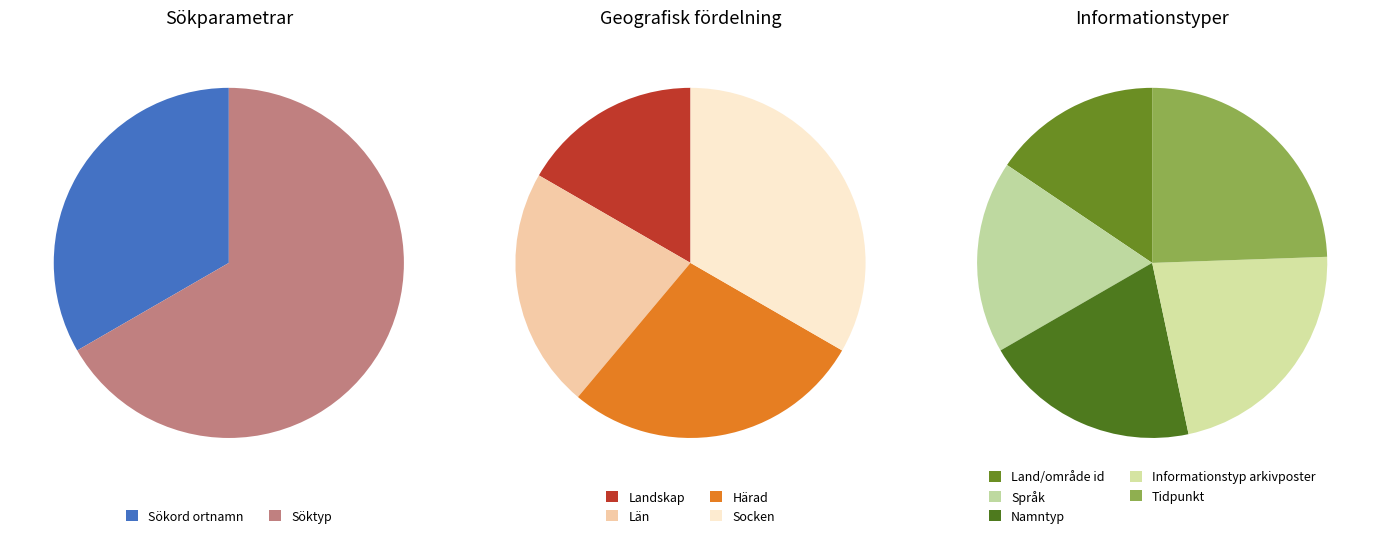

Which has a higher value, Socken or Landskap?

Socken